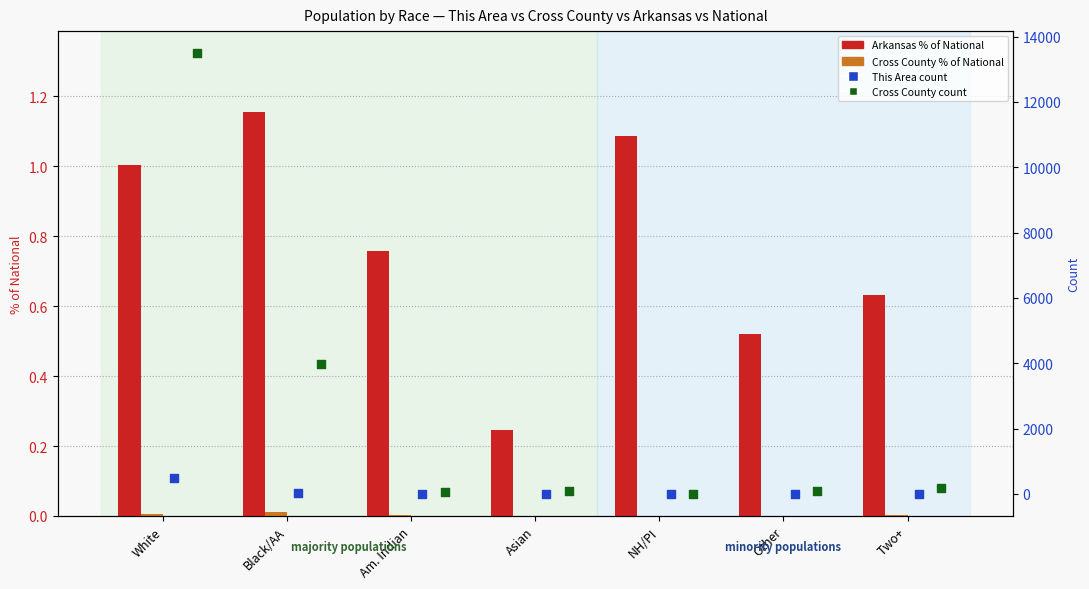

What is the total value across all series at Other?

83.5